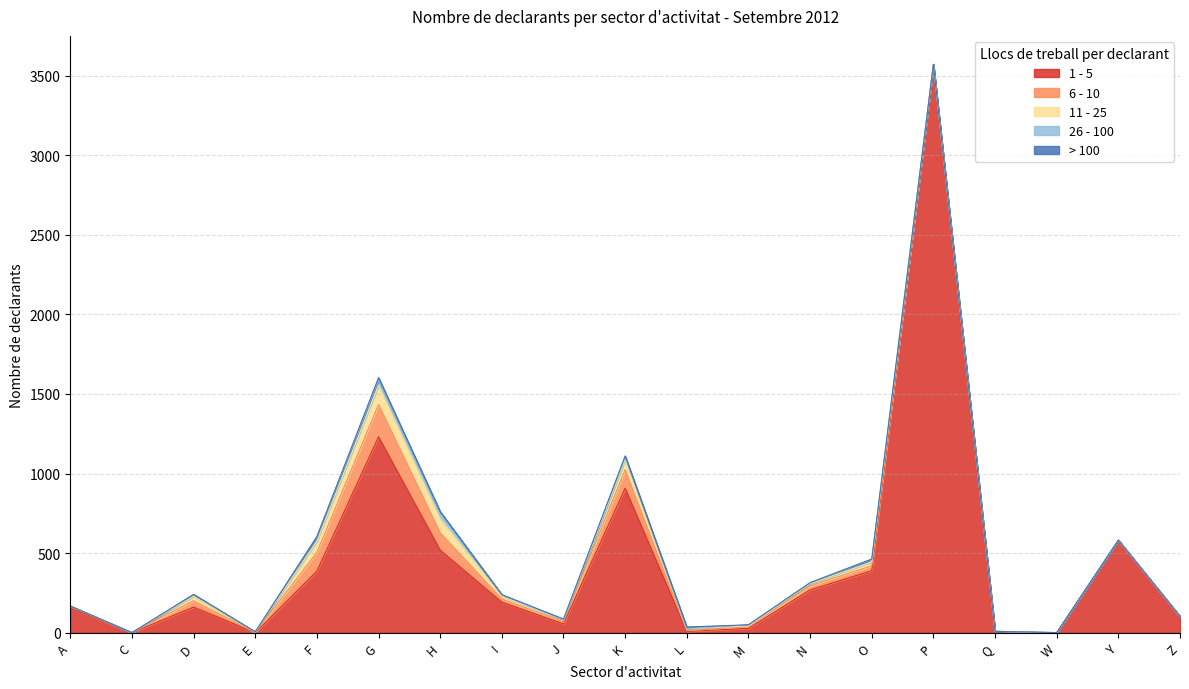

Where is the first local minimum for 6 - 10?

C